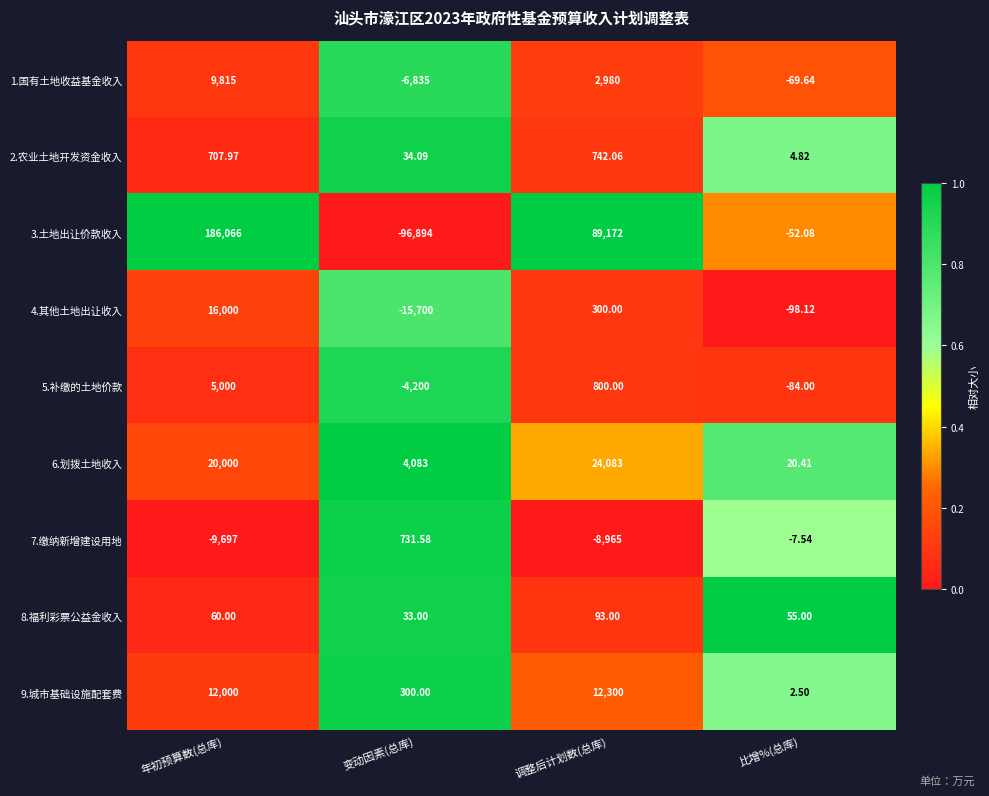

At which category is the sum across all series the highest?

年初预算数(总库)